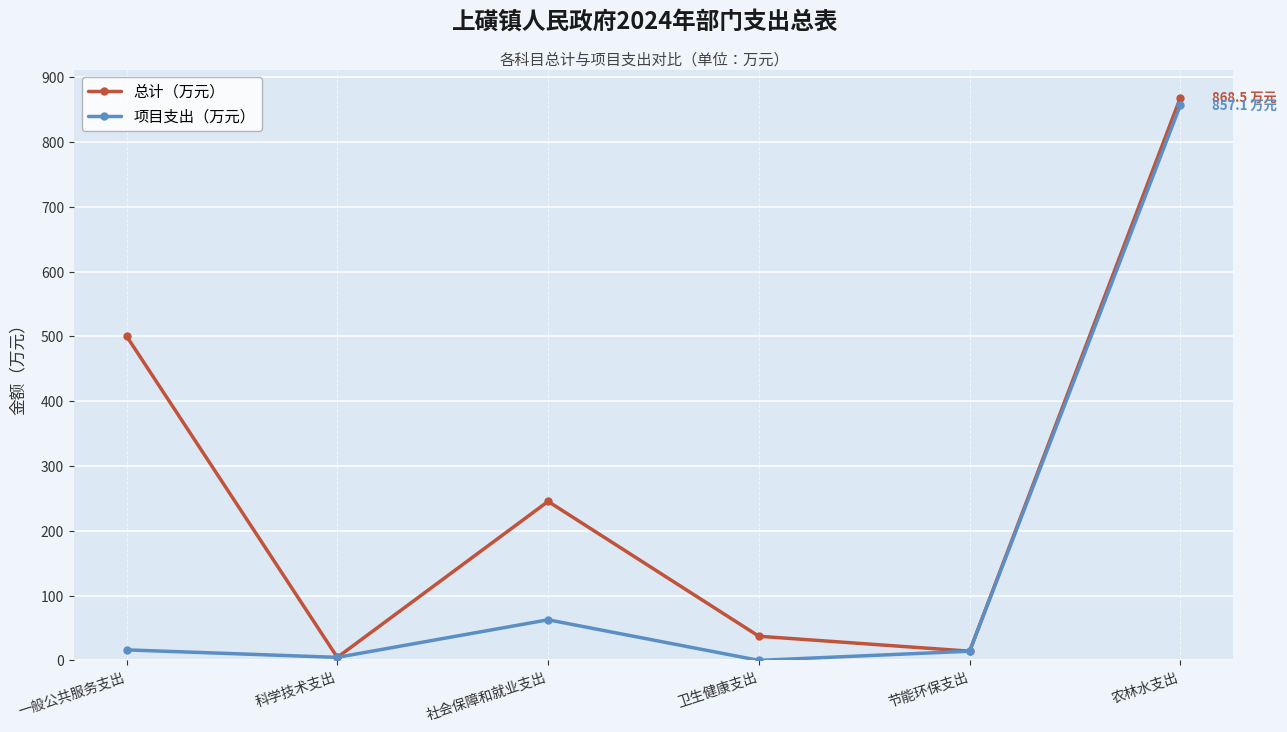

What is the total value across all series at 卫生健康支出?

37.2